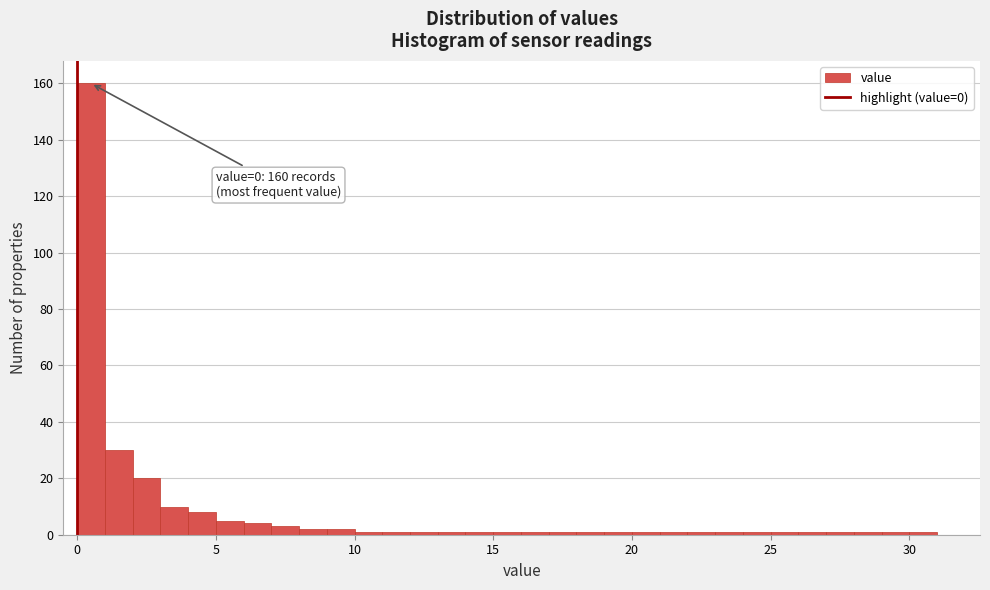

Around what value on the x-axis is the tallest bar? Give the approximate position of its centre, as read against the axis.

0.5